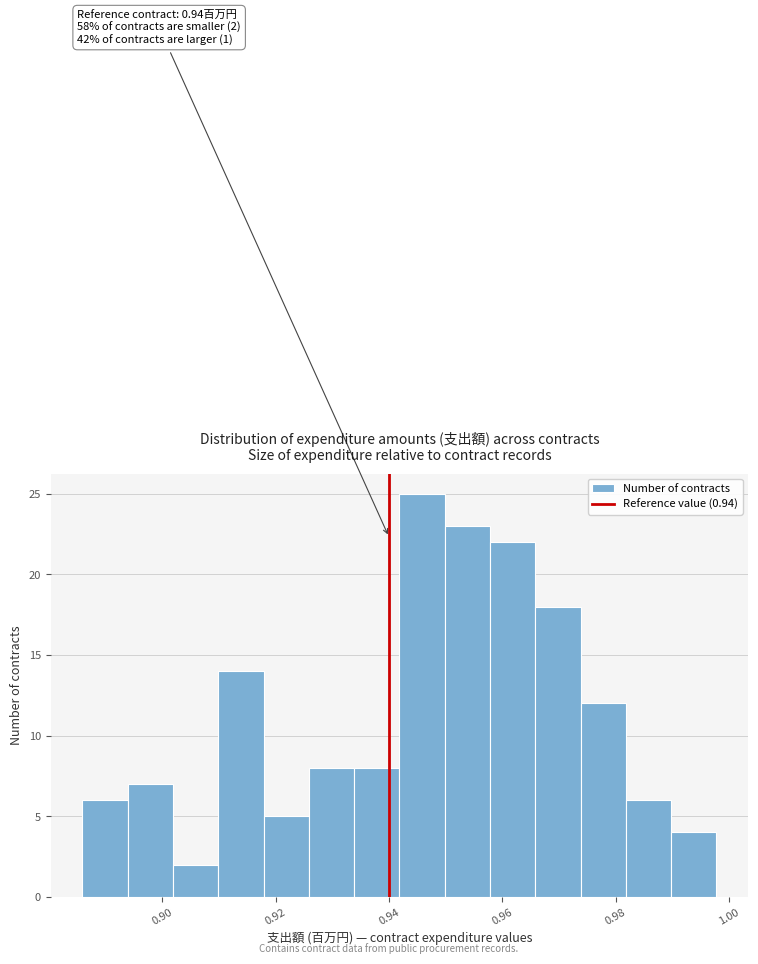

Around what value on the x-axis is the tallest bar? Give the approximate position of its centre, as read against the axis.

0.946